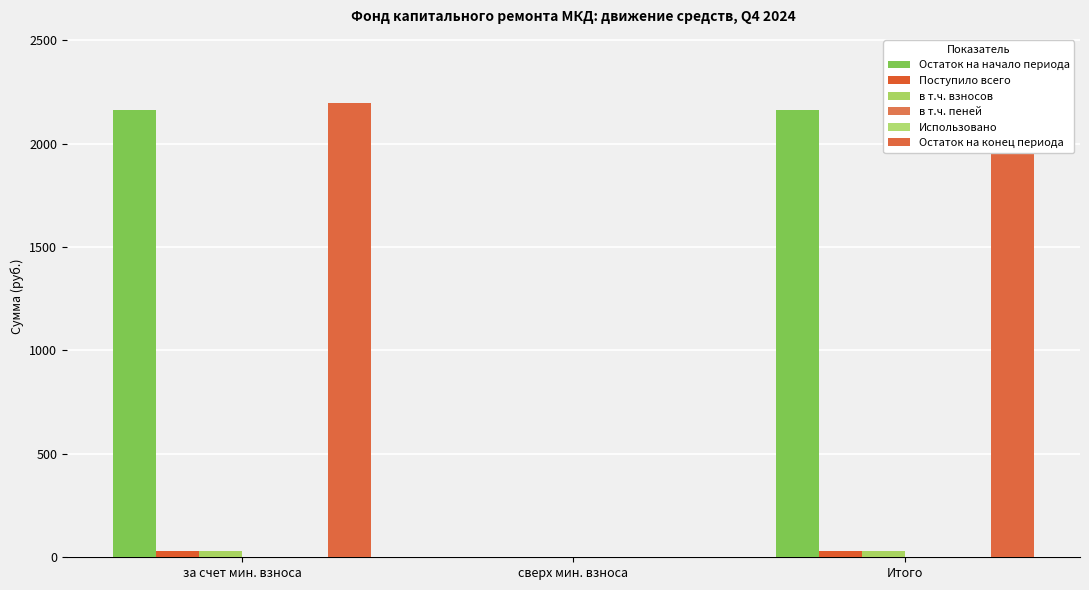

Reading left to right, extract all data points from this chart.

Остаток на начало периода: за счет мин. взноса=2164.2	сверх мин. взноса=0.0	Итого=2164.2
Поступило всего: за счет мин. взноса=32.6	сверх мин. взноса=0.0	Итого=32.6
в т.ч. взносов: за счет мин. взноса=32.4	сверх мин. взноса=0.0	Итого=32.4
в т.ч. пеней: за счет мин. взноса=0.2	сверх мин. взноса=0.0	Итого=0.2
Использовано: за счет мин. взноса=0.0	сверх мин. взноса=0.0	Итого=0.0
Остаток на конец периода: за счет мин. взноса=2196.9	сверх мин. взноса=0.0	Итого=2196.9